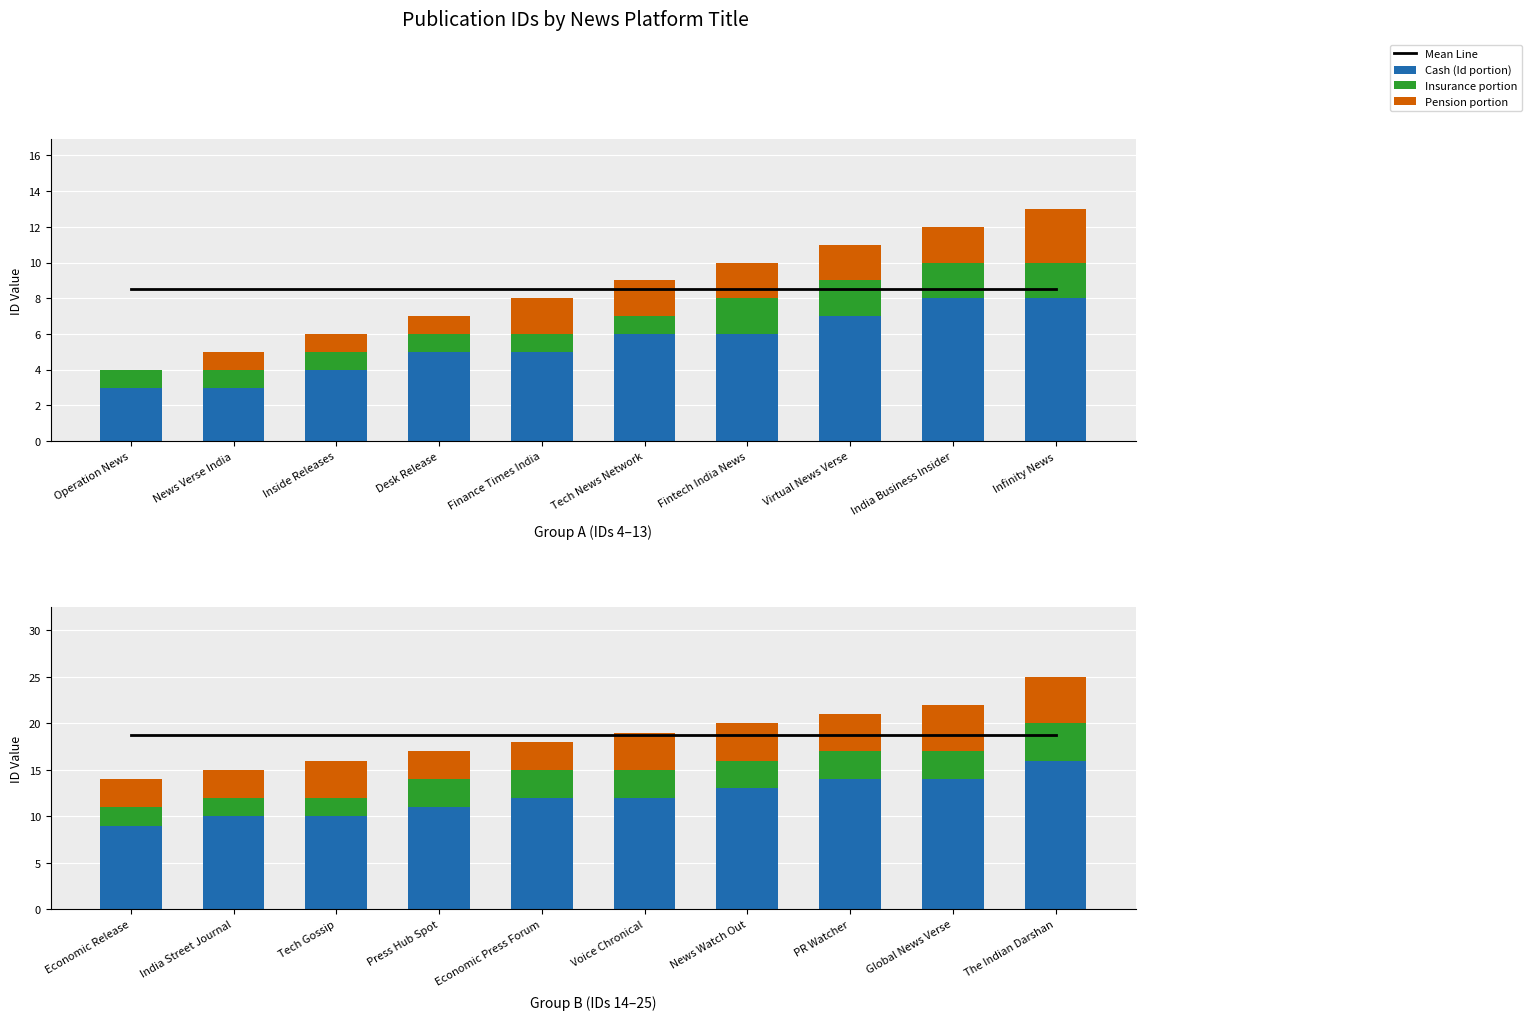

Which series has the largest range (max minus min)?

Cash (Id portion)